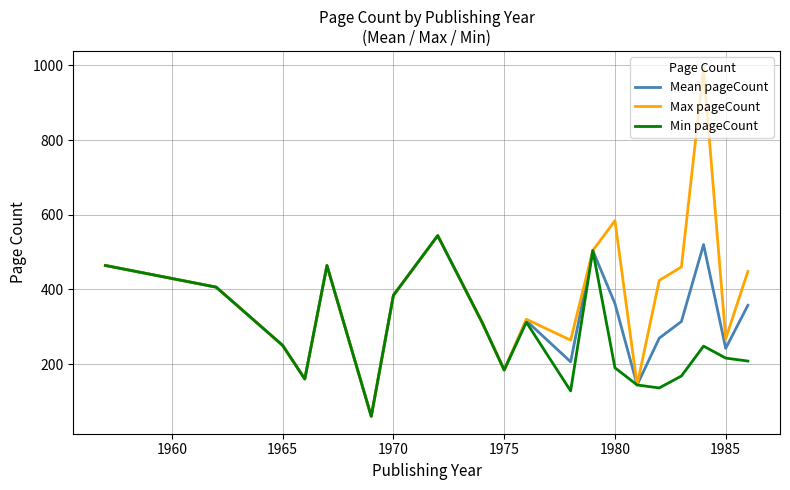

Rank the series by their average value, from lowest to highest.

Min pageCount, Mean pageCount, Max pageCount